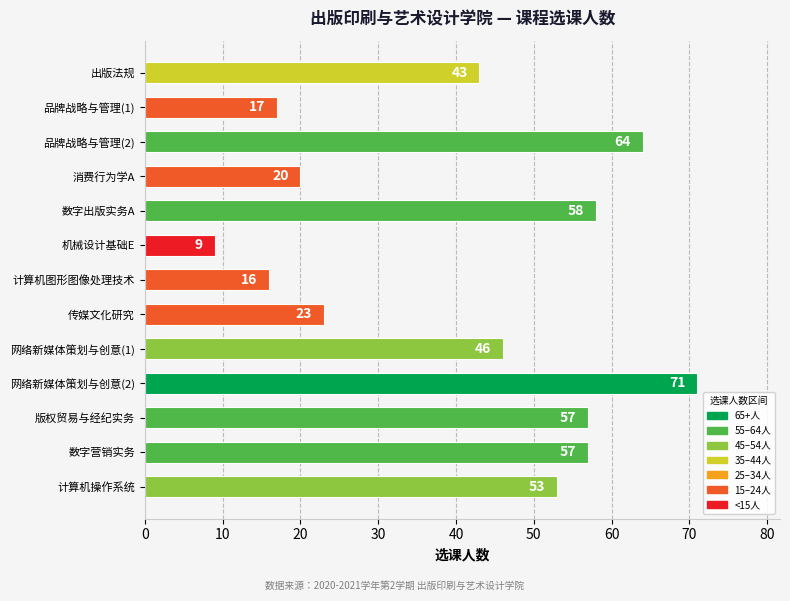

Which label corresponds to the smallest value in the chart?

机械设计基础E